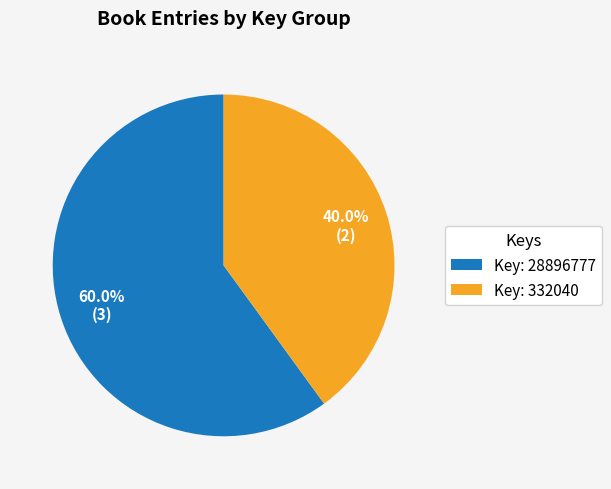

What is the largest slice in the pie chart?

Key: 28896777